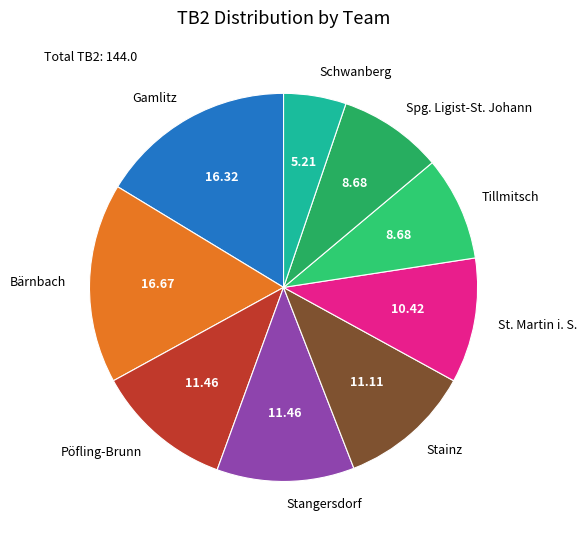

Approximately how many times larger is the value at Stainz compared to Schwanberg?

2.1